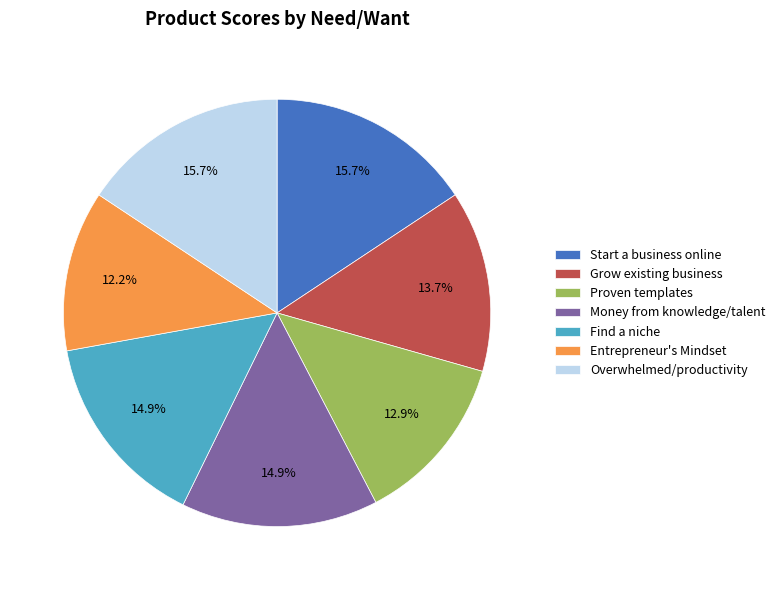

Does Overwhelmed/productivity account for over 50% of the chart?

No